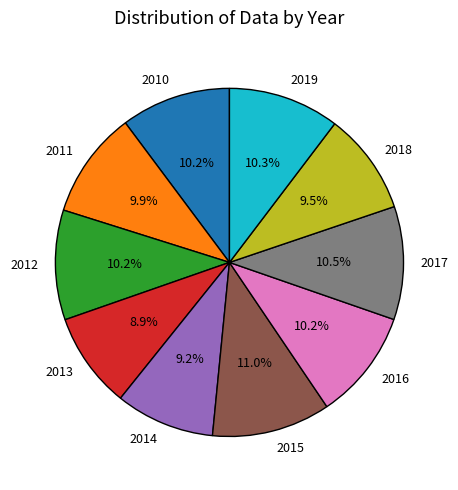

Does 2018 account for over 50% of the chart?

No